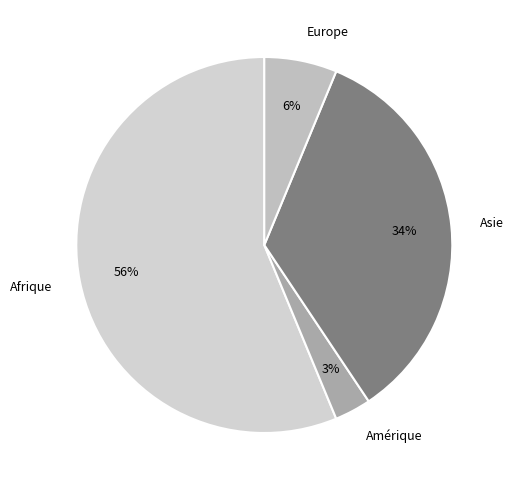

Does Amérique represent more than half of the total?

No